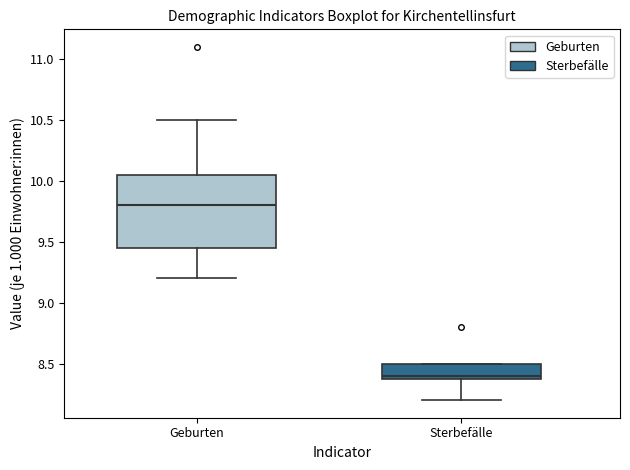

Which box's median line is the lowest?

Sterbefälle